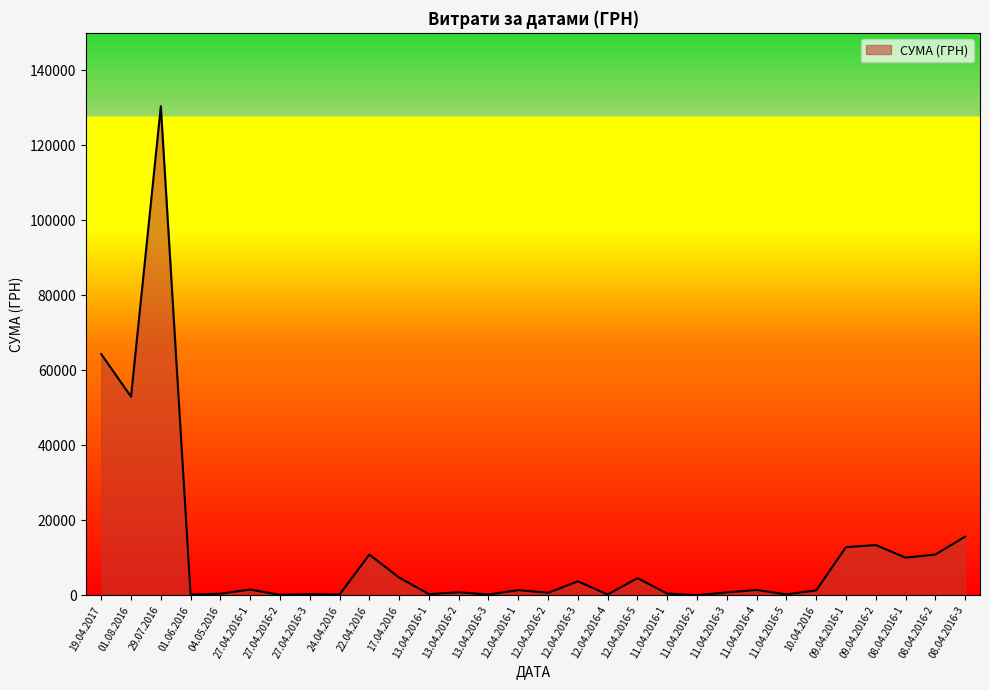

What is the change in value from 17.04.2016 to 11.04.2016-1?

-4266.0